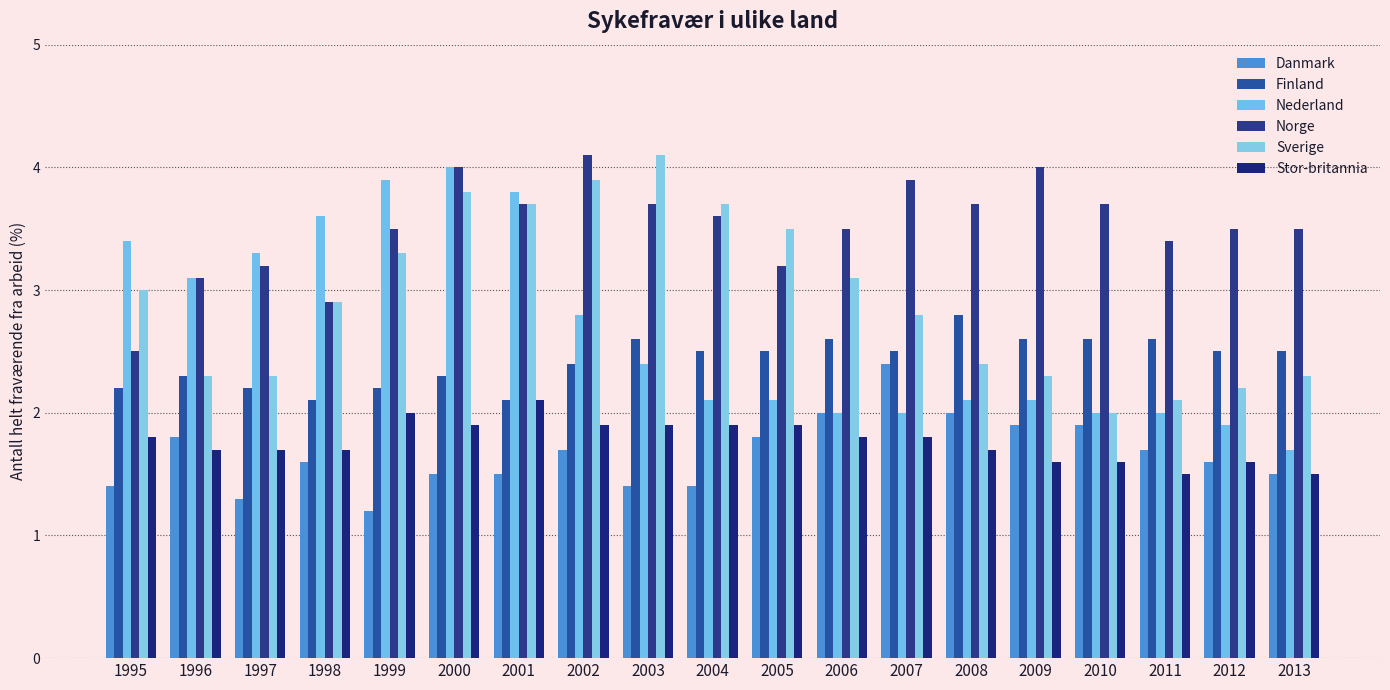

Reading left to right, list all the values displayed in this chart.

Danmark: 1.4	1.8	1.3	1.6	1.2	1.5	1.5	1.7	1.4	1.4	1.8	2.0	2.4	2.0	1.9	1.9	1.7	1.6	1.5
Finland: 2.2	2.3	2.2	2.1	2.2	2.3	2.1	2.4	2.6	2.5	2.5	2.6	2.5	2.8	2.6	2.6	2.6	2.5	2.5
Nederland: 3.4	3.1	3.3	3.6	3.9	4.0	3.8	2.8	2.4	2.1	2.1	2.0	2.0	2.1	2.1	2.0	2.0	1.9	1.7
Norge: 2.5	3.1	3.2	2.9	3.5	4.0	3.7	4.1	3.7	3.6	3.2	3.5	3.9	3.7	4.0	3.7	3.4	3.5	3.5
Sverige: 3.0	2.3	2.3	2.9	3.3	3.8	3.7	3.9	4.1	3.7	3.5	3.1	2.8	2.4	2.3	2.0	2.1	2.2	2.3
Stor-britannia: 1.8	1.7	1.7	1.7	2.0	1.9	2.1	1.9	1.9	1.9	1.9	1.8	1.8	1.7	1.6	1.6	1.5	1.6	1.5